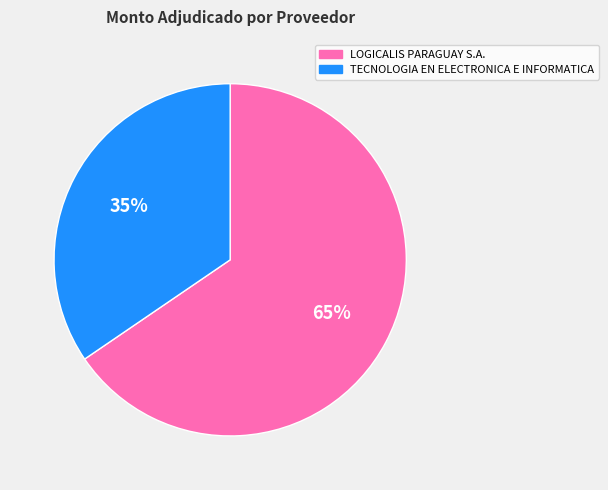

Between LOGICALIS PARAGUAY S.A. and TECNOLOGIA EN ELECTRONICA E INFORMATICA, which is larger?

LOGICALIS PARAGUAY S.A.